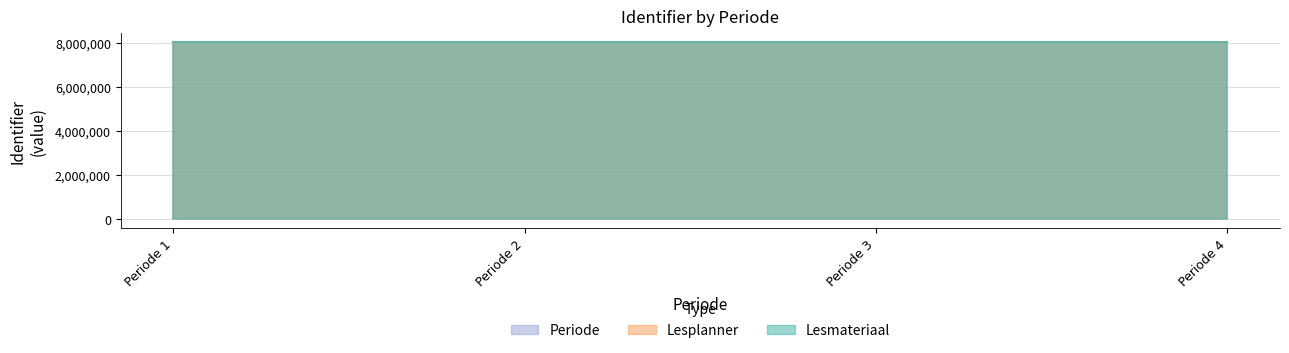

The Lesplanner series shows 8.0 at Periode 4. True or false?

True